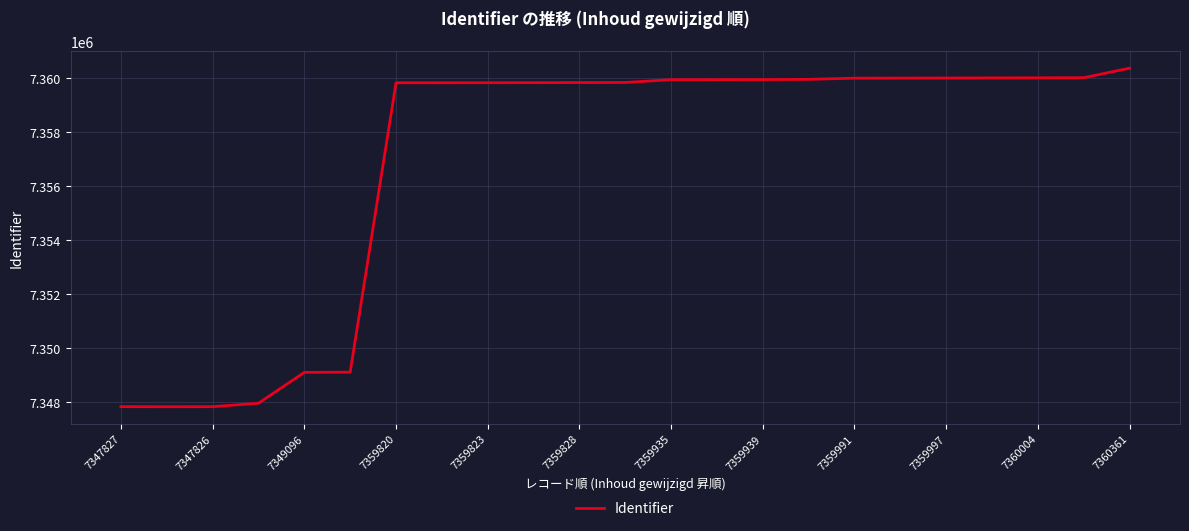

What is the maximum value shown in the chart?

7360361